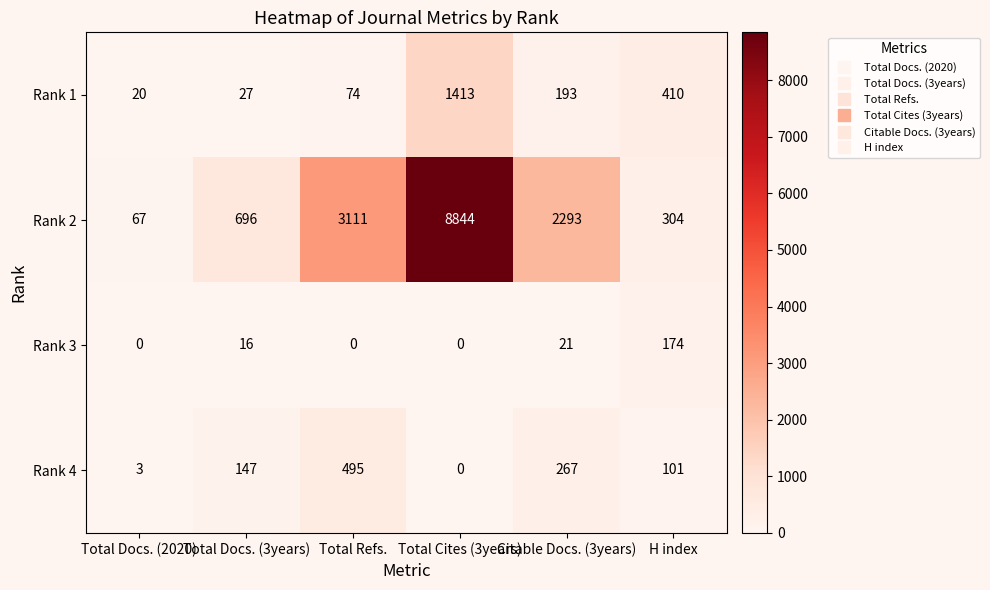

List the labels in order of Rank 4 value, smallest first.

Total Cites (3years), Total Docs. (2020), H index, Total Docs. (3years), Citable Docs. (3years), Total Refs.